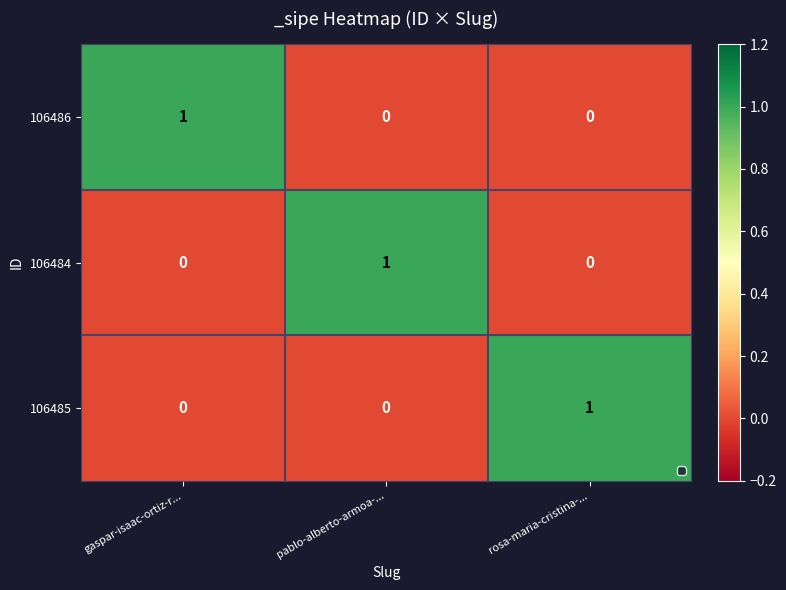

The 106486 series shows 0 at pablo-alberto-armoa-.... True or false?

True